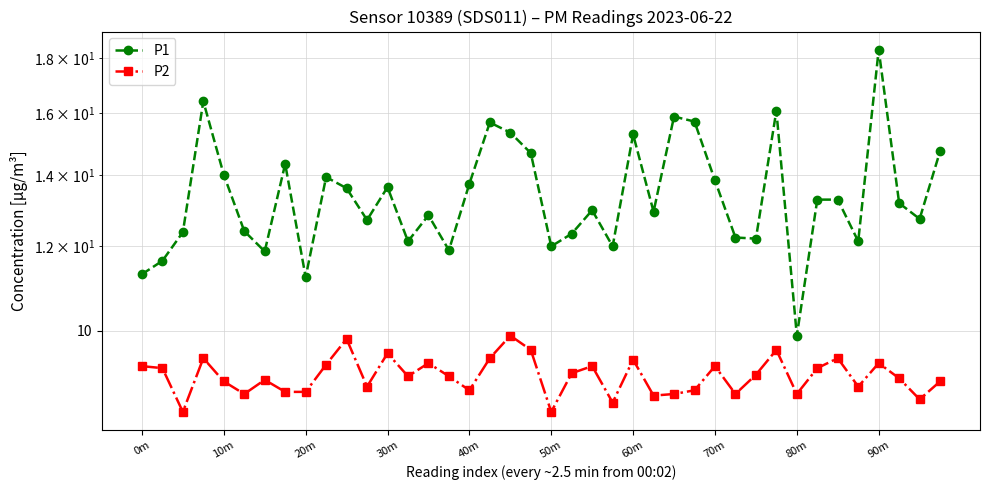

What is the difference between the second highest and minimum values in the P2 series?

1.4